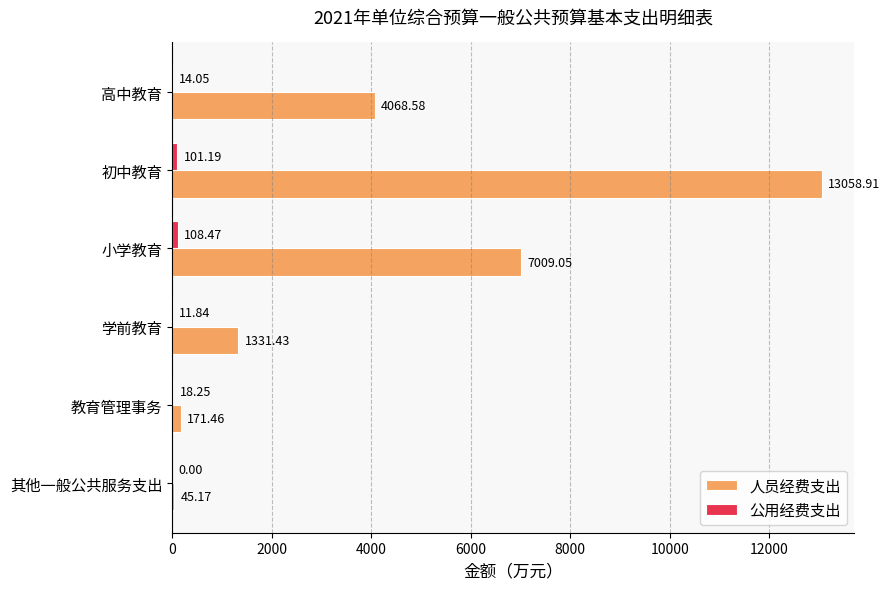

At which category is the sum across all series the highest?

初中教育